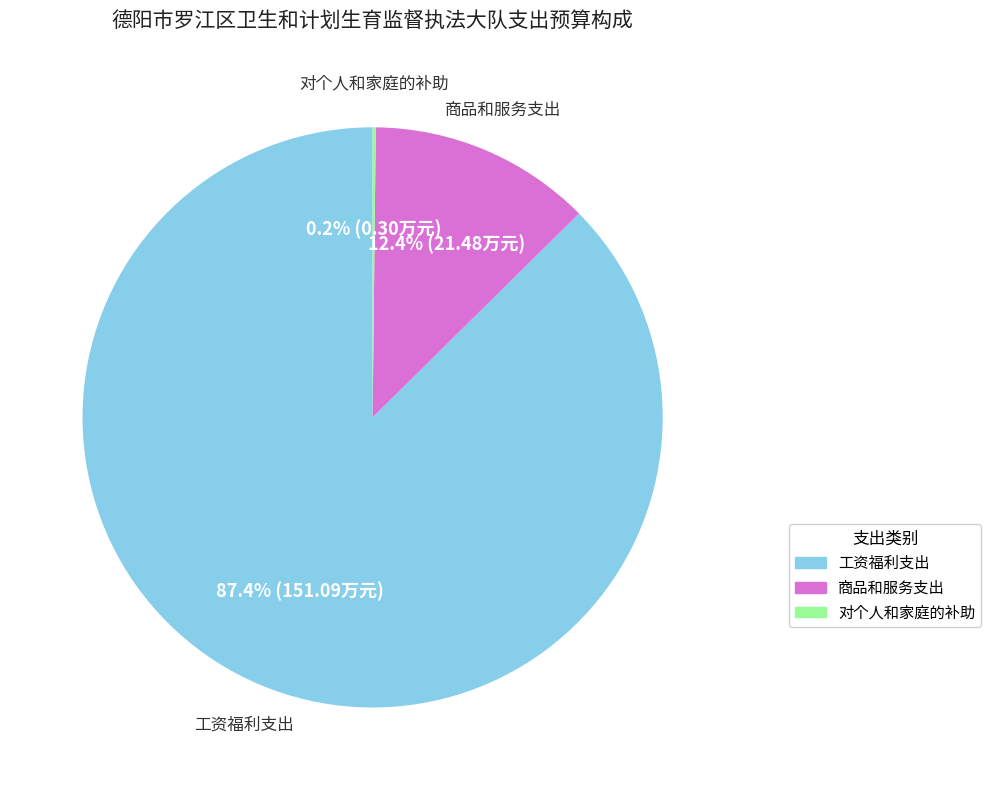

What percentage is NOT represented by 商品和服务支出?

87.6%